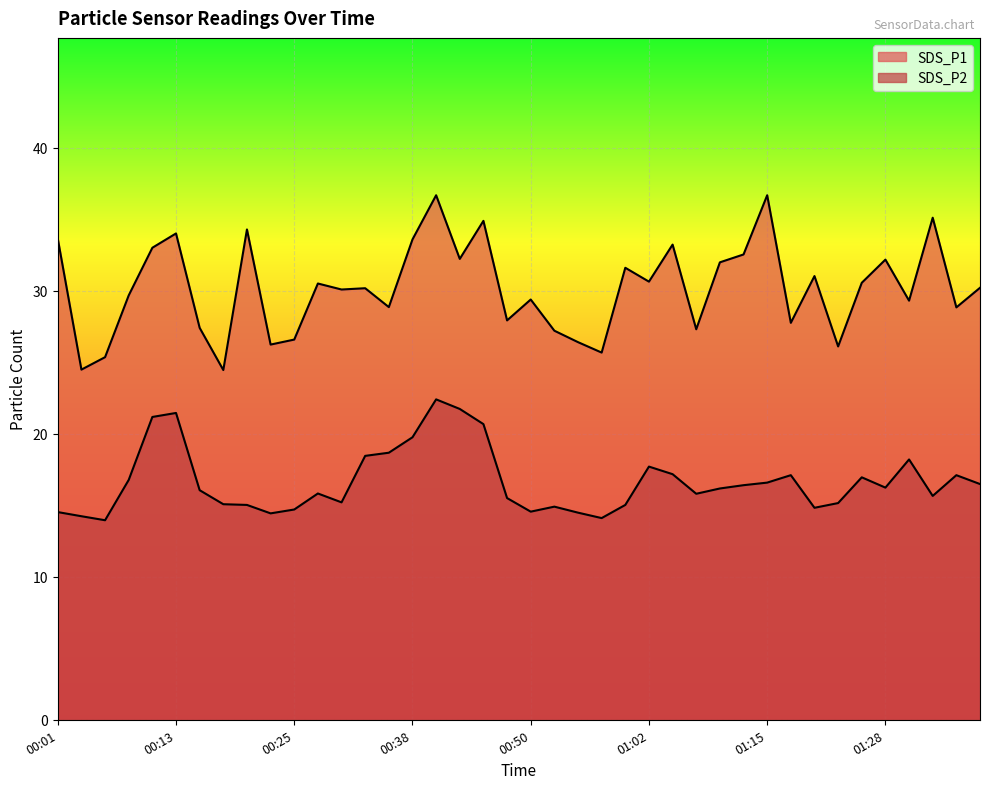

At which category does SDS_P2 reach its first local valley?

00:06